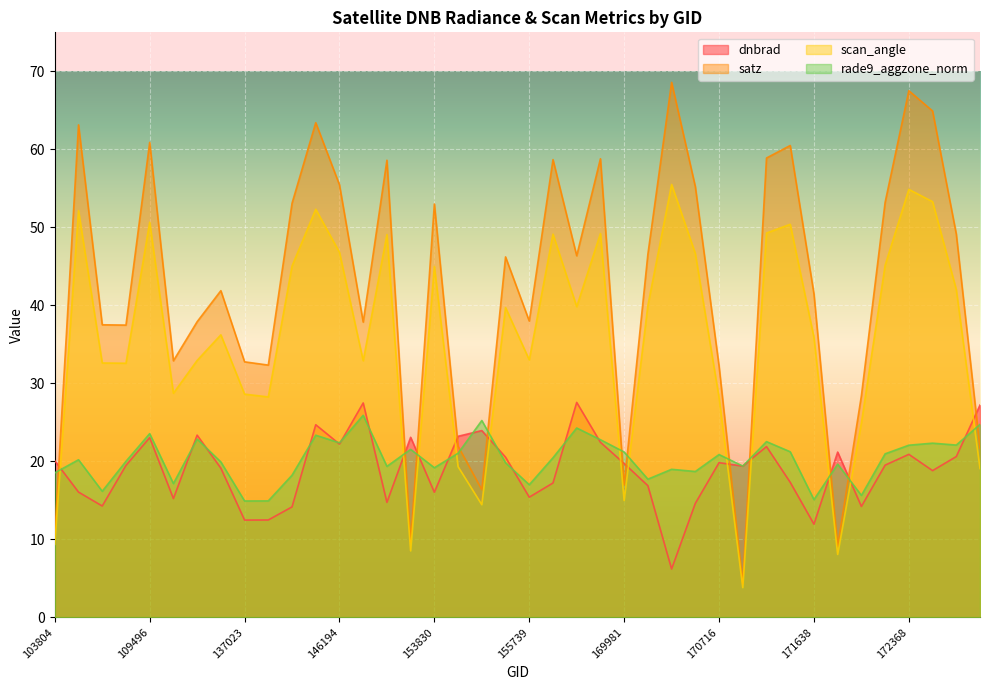

What is the difference between the maximum and second lowest values in the scan_angle series?

47.4